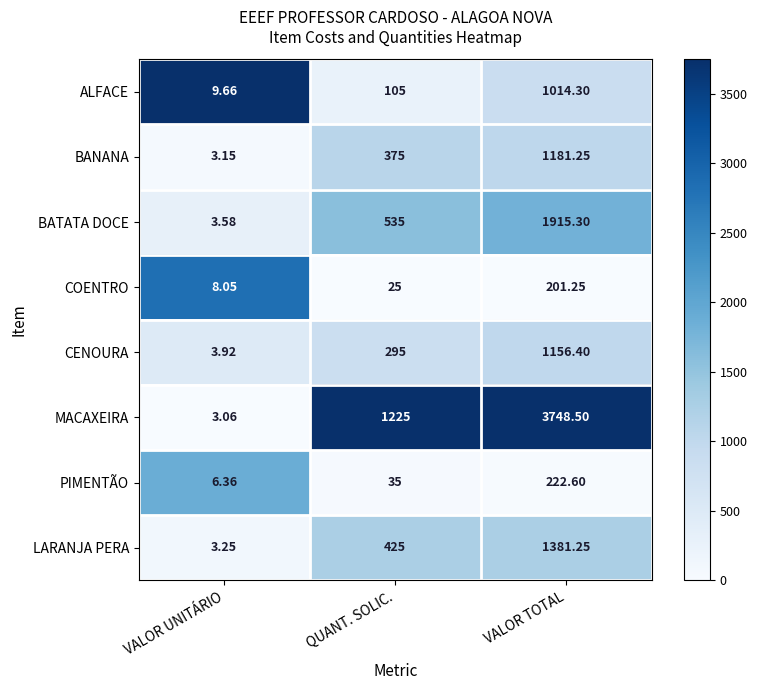

Which series has the largest total across all categories?

MACAXEIRA